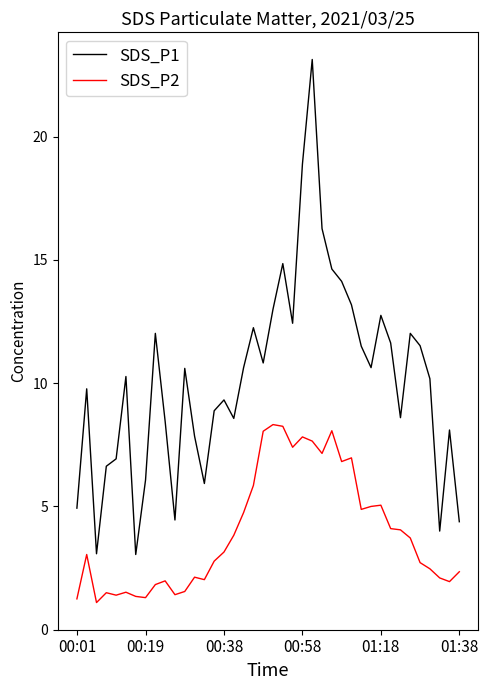

How many lines are shown in the chart?

2